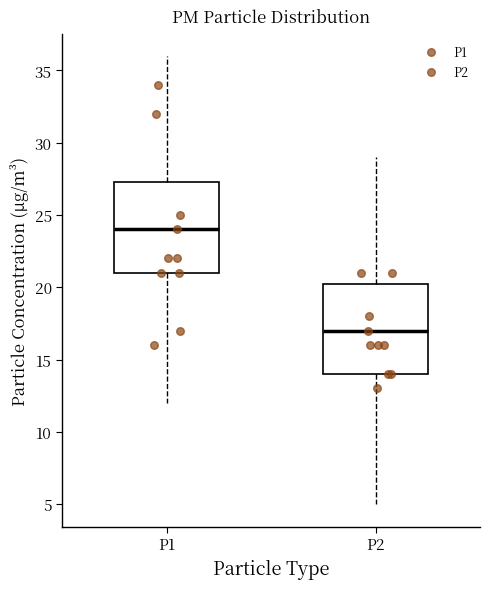

Which box's median line is the lowest?

P2